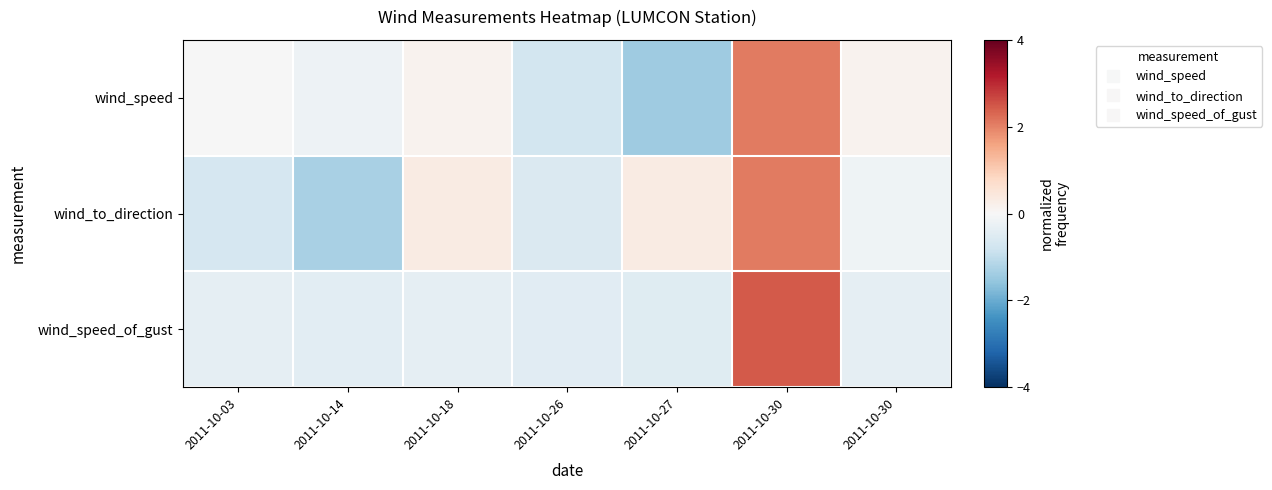

Which series has the largest range (max minus min)?

wind_speed